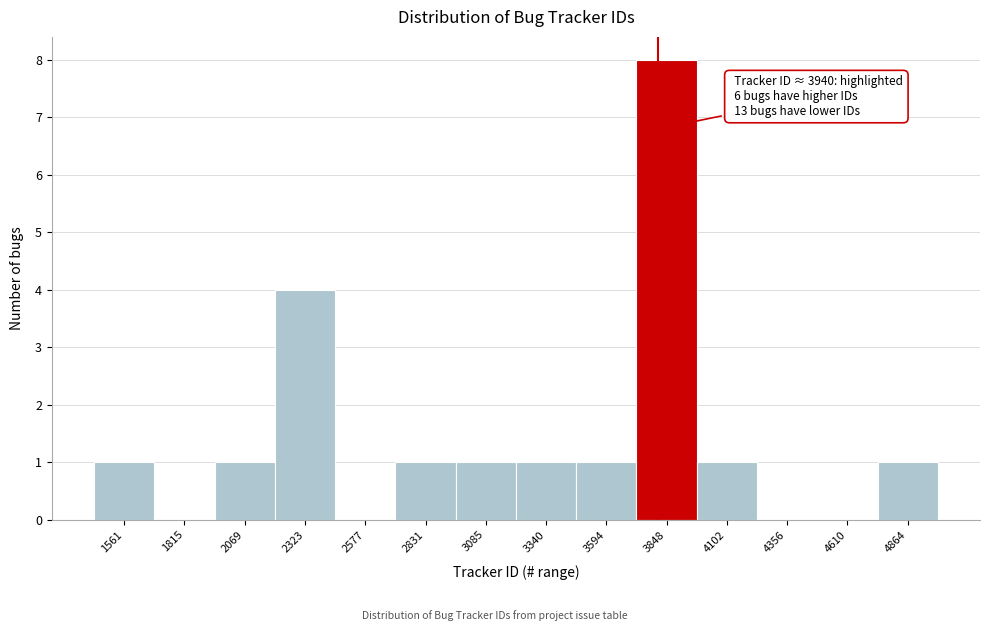

Reading left to right, list all the values displayed in this chart.

1561=1	1815=0	2069=1	2323=4	2577=0	2831=1	3085=1	3340=1	3594=1	3848=8	4102=1	4356=0	4610=0	4864=1